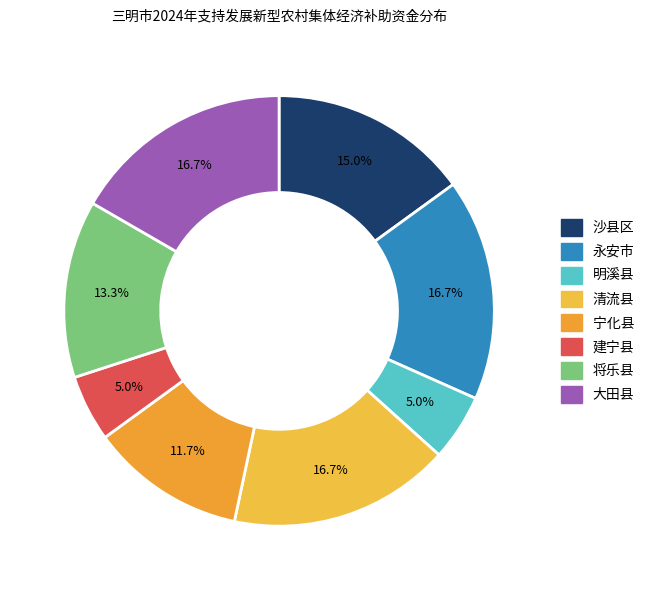

True or false: 明溪县 accounts for 5% of the total.

True